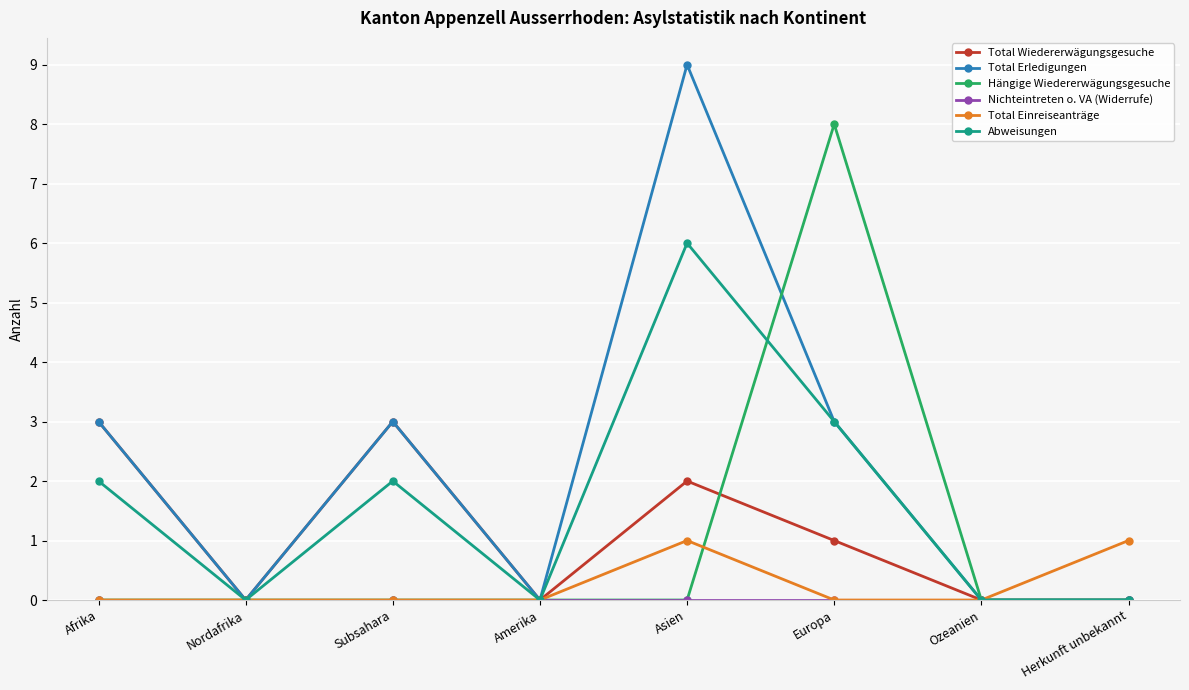

Which series has the largest range (max minus min)?

Total Erledigungen